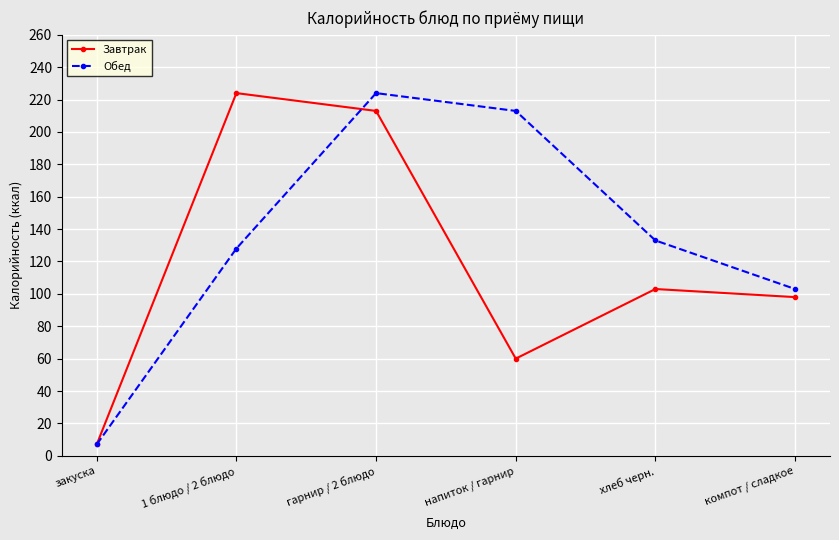

What is the value of the Обед point at the 5th from the left?

133